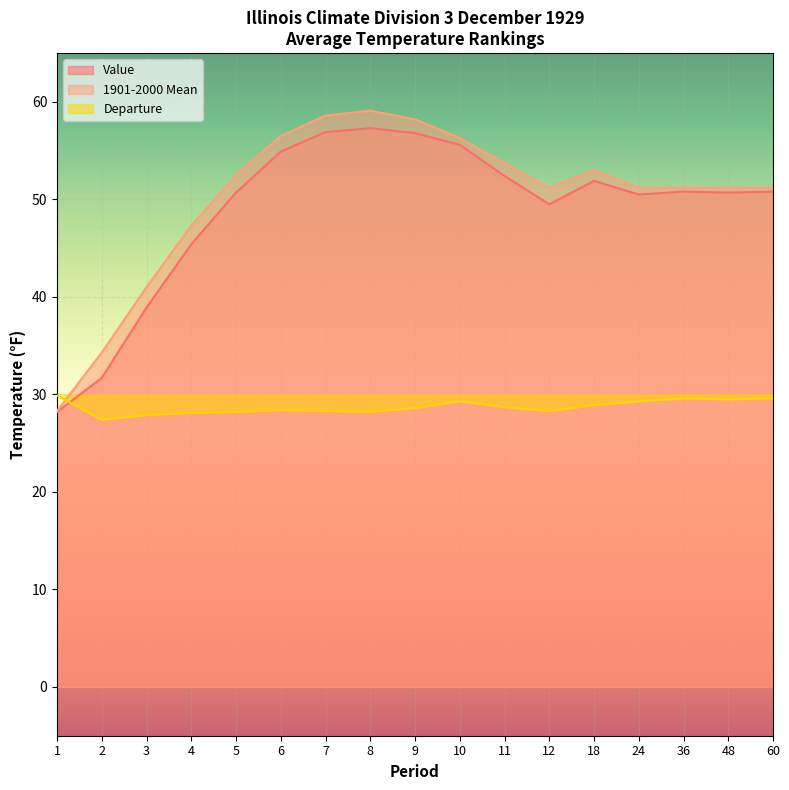

Which series has the largest total across all categories?

1901-2000 Mean